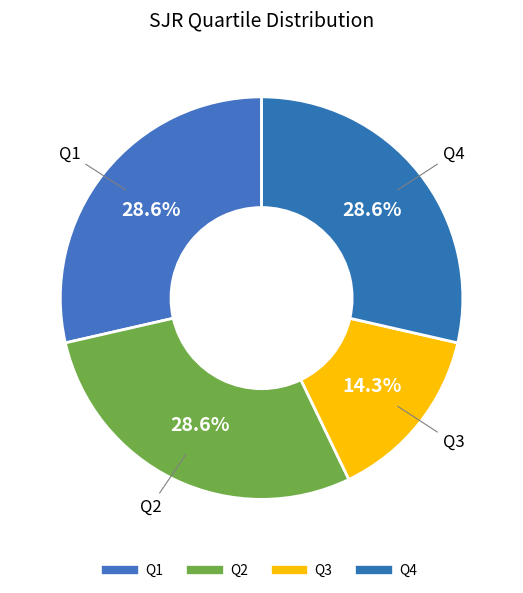

How many segments does this pie chart have?

4